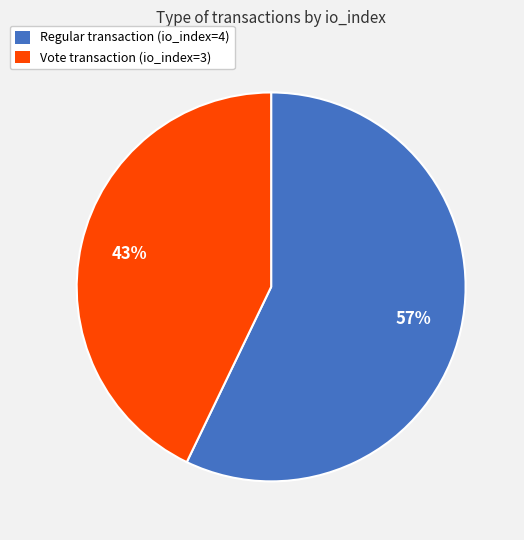

Approximately how many times larger is the value at Regular transaction (io_index=4) compared to Vote transaction (io_index=3)?

1.3